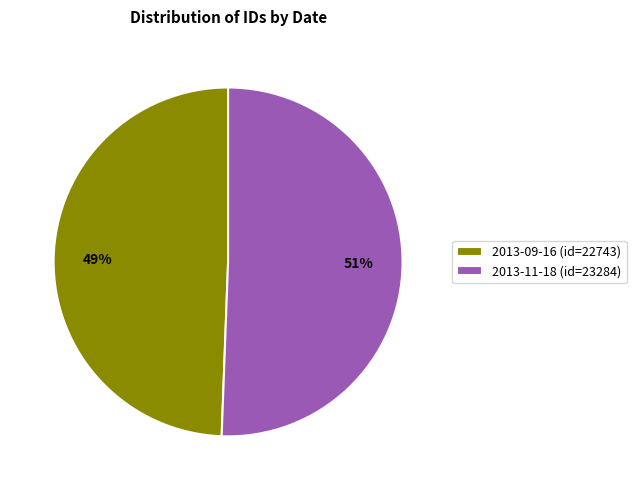

How many slices are in this pie chart?

2